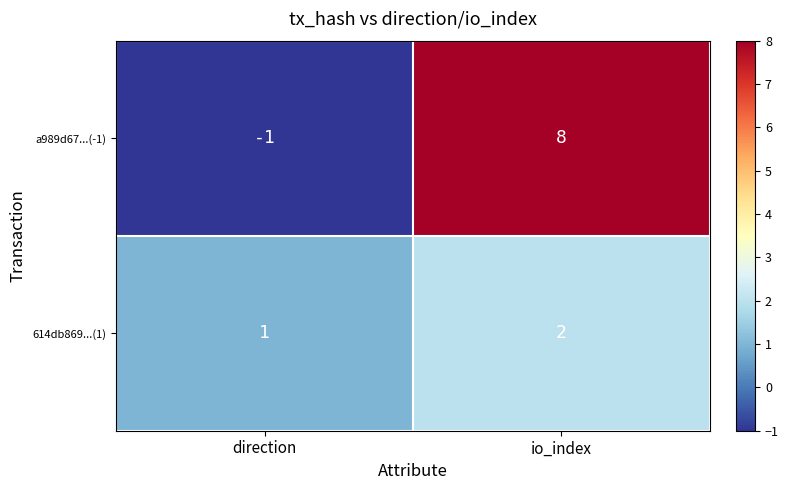

At which category is the sum across all series the highest?

io_index